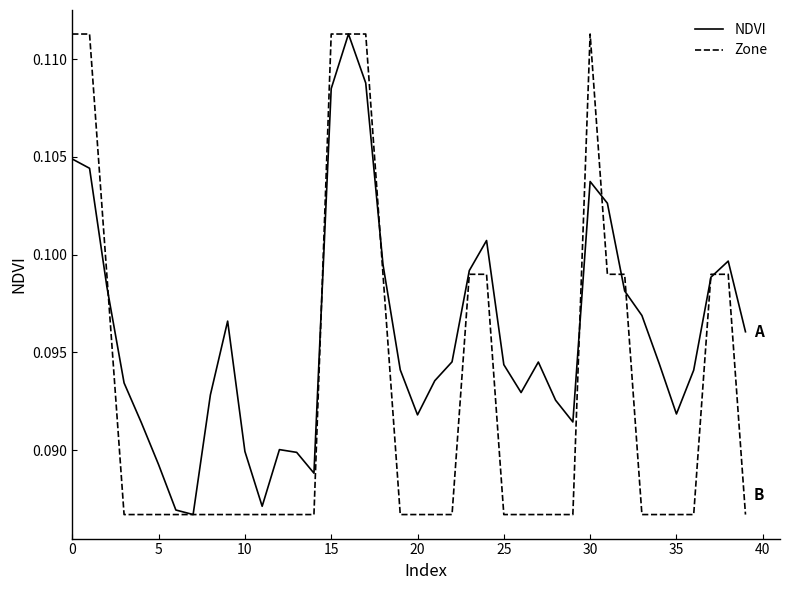

Which series has the largest total across all categories?

NDVI